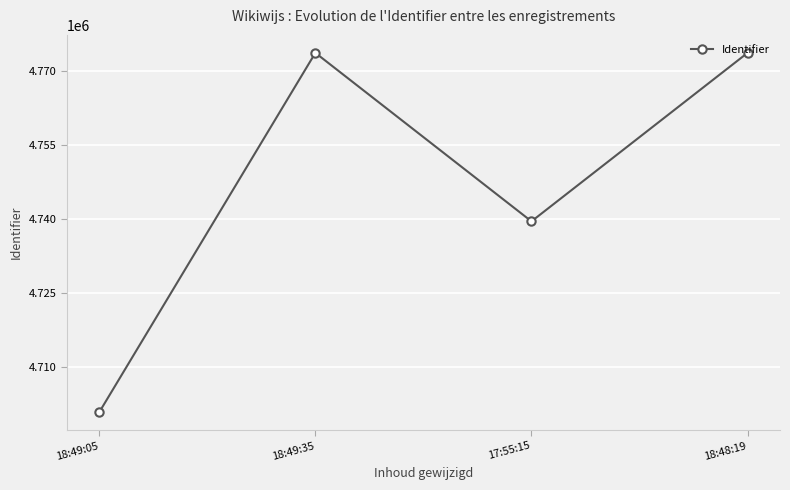

At which label is the value closest to 4737251?

17:55:15